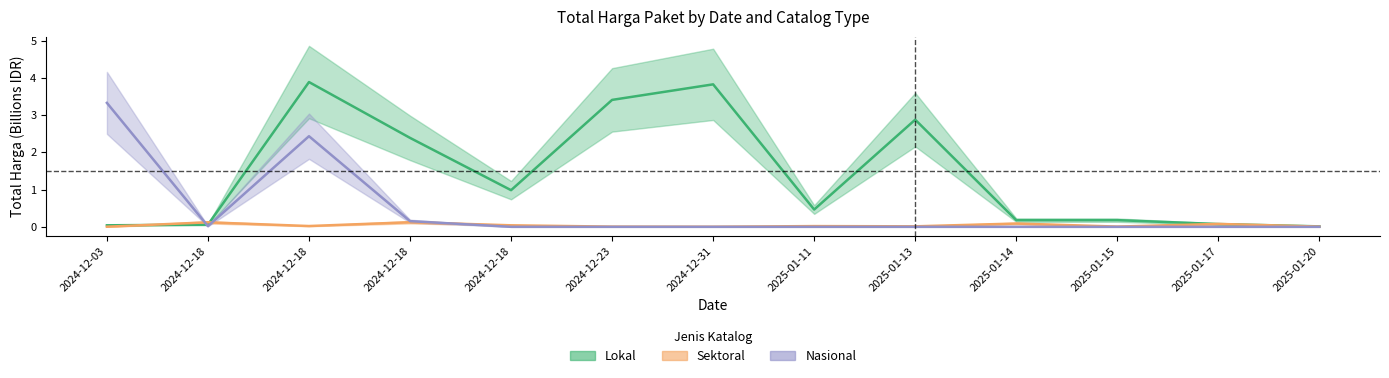

Reading left to right, list all the values displayed in this chart.

Total Harga (Lokal): 2024-12-03=0.0	2024-12-18=0.1	2024-12-18=3.9	2024-12-18=2.4	2024-12-18=1.0	2024-12-23=3.4	2024-12-31=3.8	2025-01-11=0.5	2025-01-13=2.9	2025-01-14=0.2	2025-01-15=0.2	2025-01-17=0.1	2025-01-20=0.0
Total Harga (Sektoral): 2024-12-03=0.0	2024-12-18=0.1	2024-12-18=0.0	2024-12-18=0.1	2024-12-18=0.0	2024-12-23=0.0	2024-12-31=0.0	2025-01-11=0.0	2025-01-13=0.0	2025-01-14=0.1	2025-01-15=0.0	2025-01-17=0.1	2025-01-20=0.0
Total Harga (Nasional): 2024-12-03=3.3	2024-12-18=0.0	2024-12-18=2.4	2024-12-18=0.2	2024-12-18=0.0	2024-12-23=0.0	2024-12-31=0.0	2025-01-11=0.0	2025-01-13=0.0	2025-01-14=0.0	2025-01-15=0.0	2025-01-17=0.0	2025-01-20=0.0